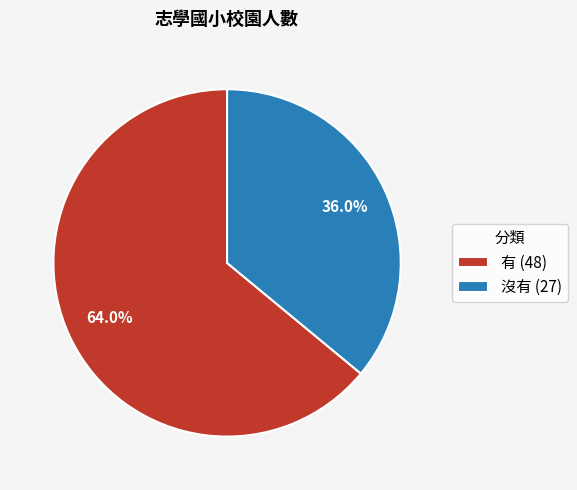

How many slices are in this pie chart?

2